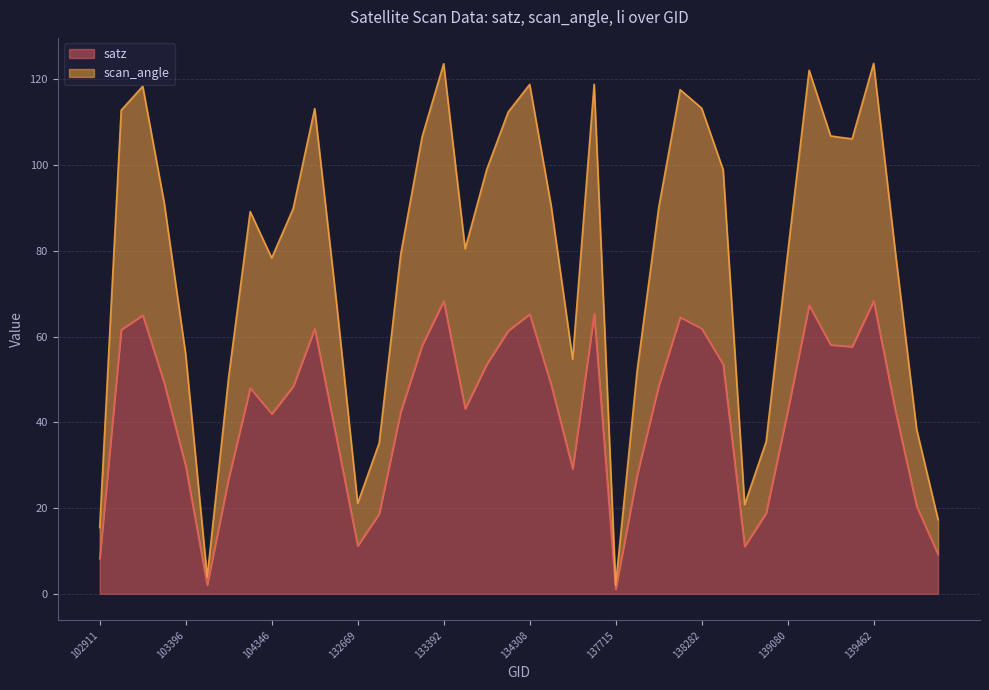

True or false: scan_angle and satz intersect in this chart.

False